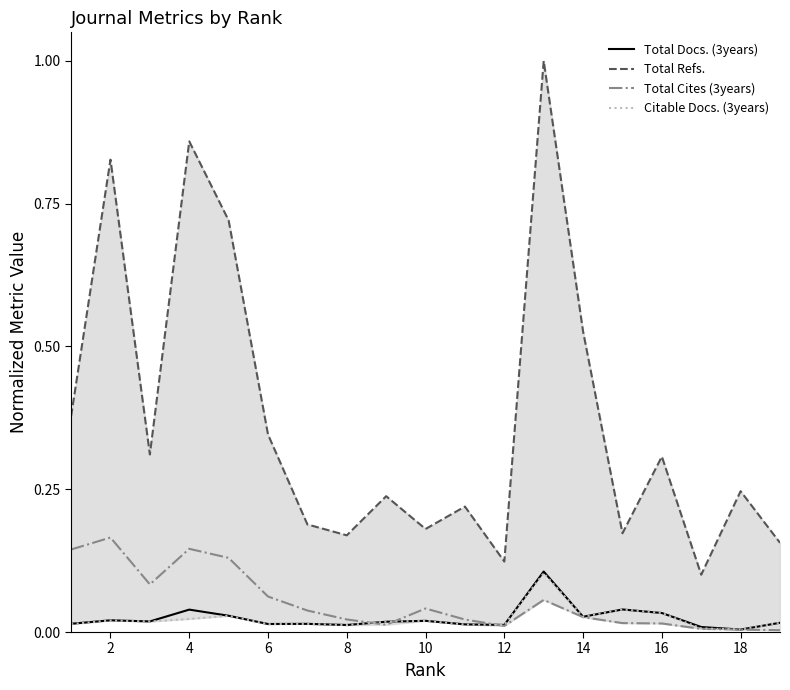

Between 8 and 12, which series saw the biggest shift?

Total Refs.